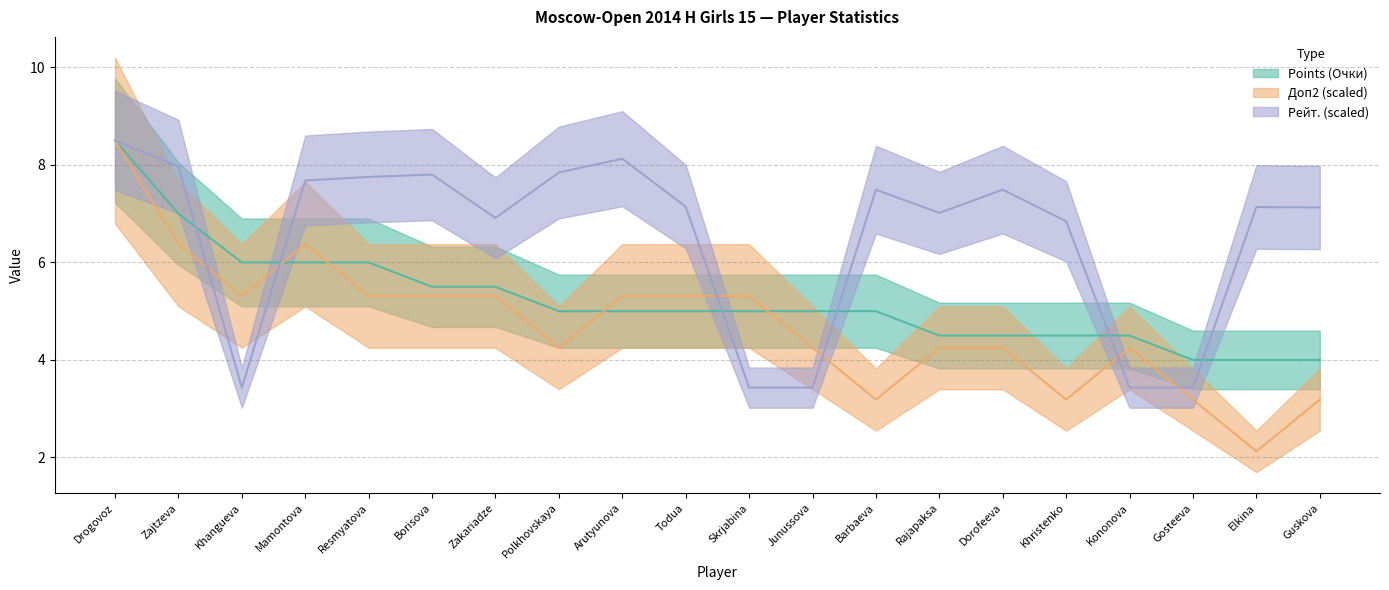

What is the maximum value shown in the chart?

8.5